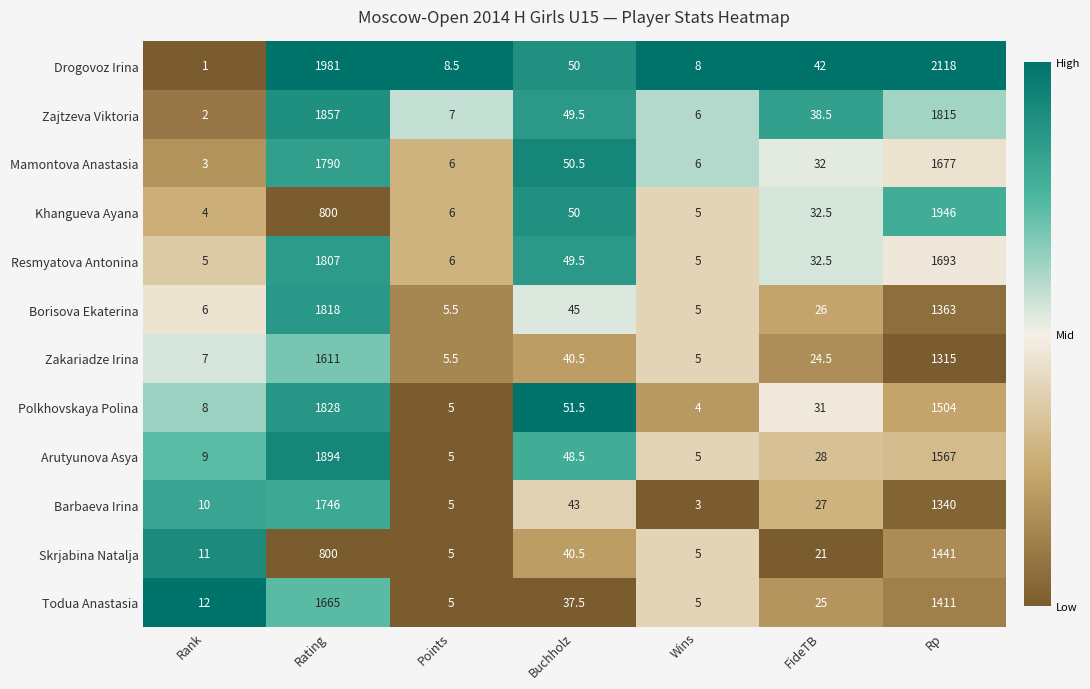

What is the sum of all Skrjabina Natalja values?

2323.5